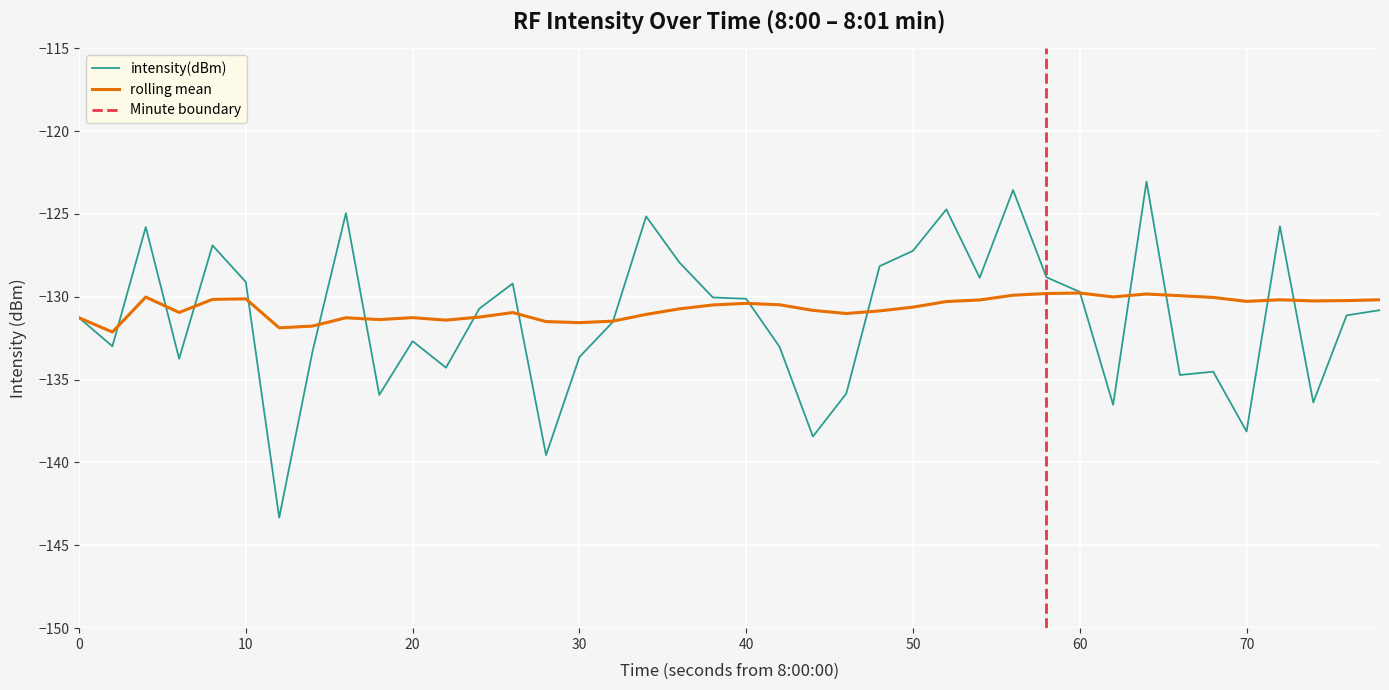

The rolling mean series shows -63.7 at 20. True or false?

False